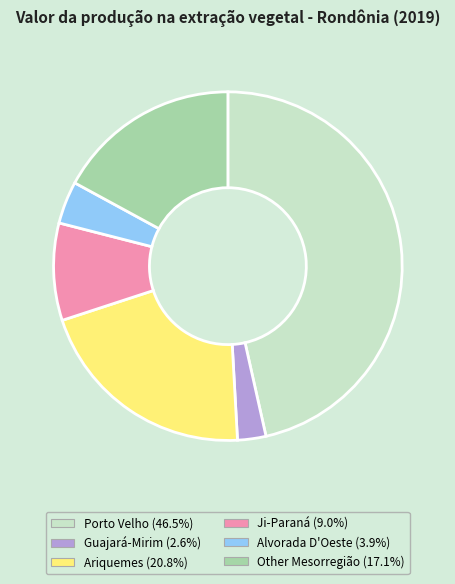

Do Ji-Paraná and Guajará-Mirim together represent more than half of the pie?

No